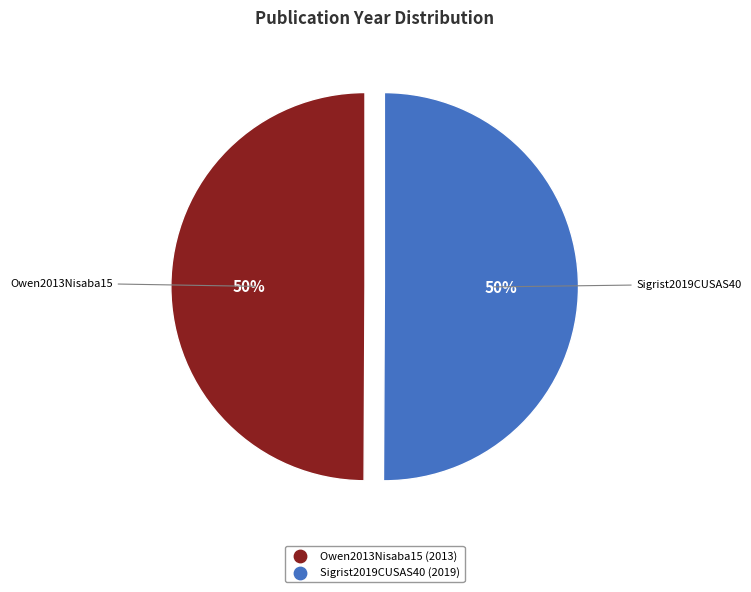

What percentage is the Owen2013Nisaba15 slice, to the nearest percent?

50%